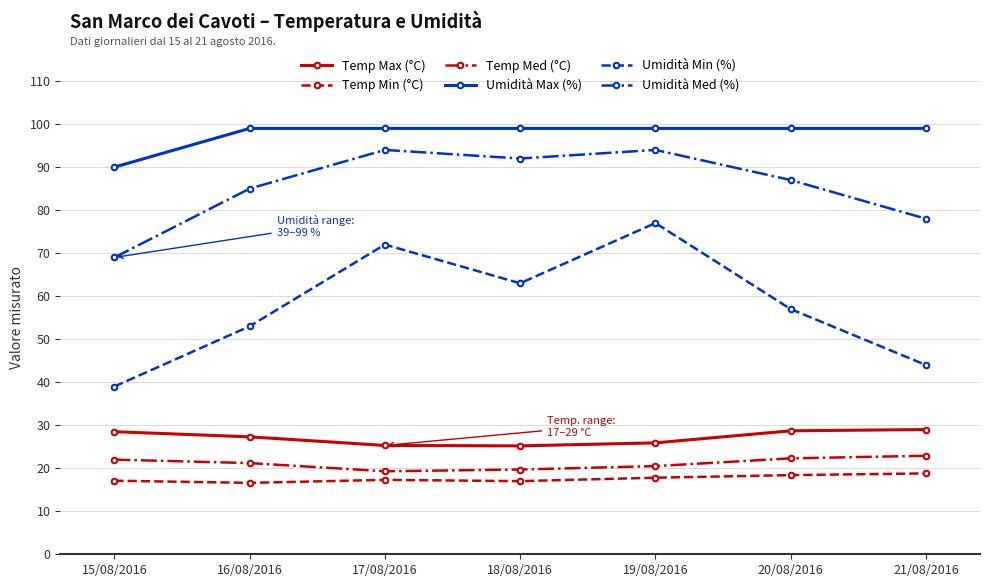

What is the label of the 3rd point from the right?

19/08/2016